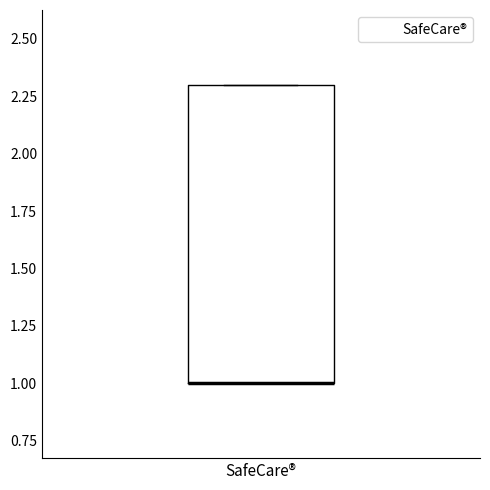

Where is the lower edge of the box for SafeCare® on the y-axis? The values are not printed on the chart, so give them approximately, as read against the axis.

1.0